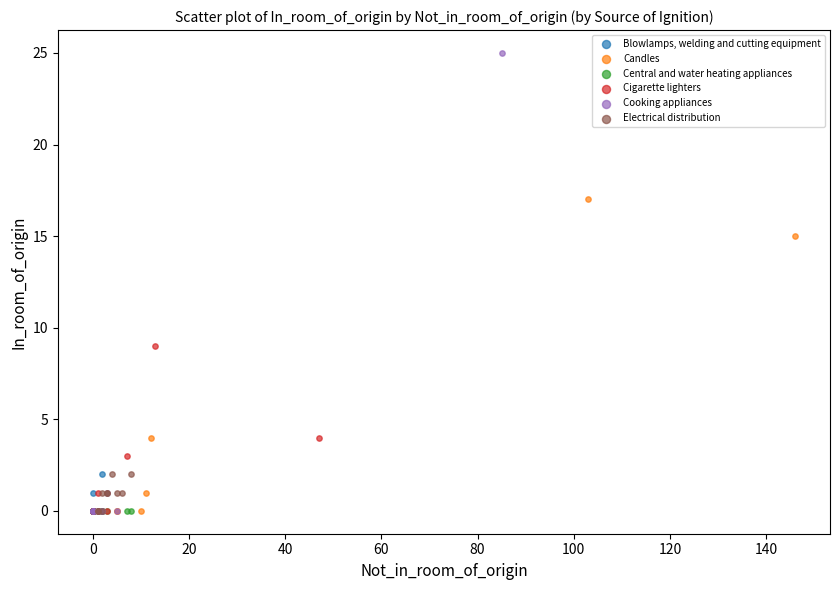

Which series contains the highest Y value?

Cooking appliances